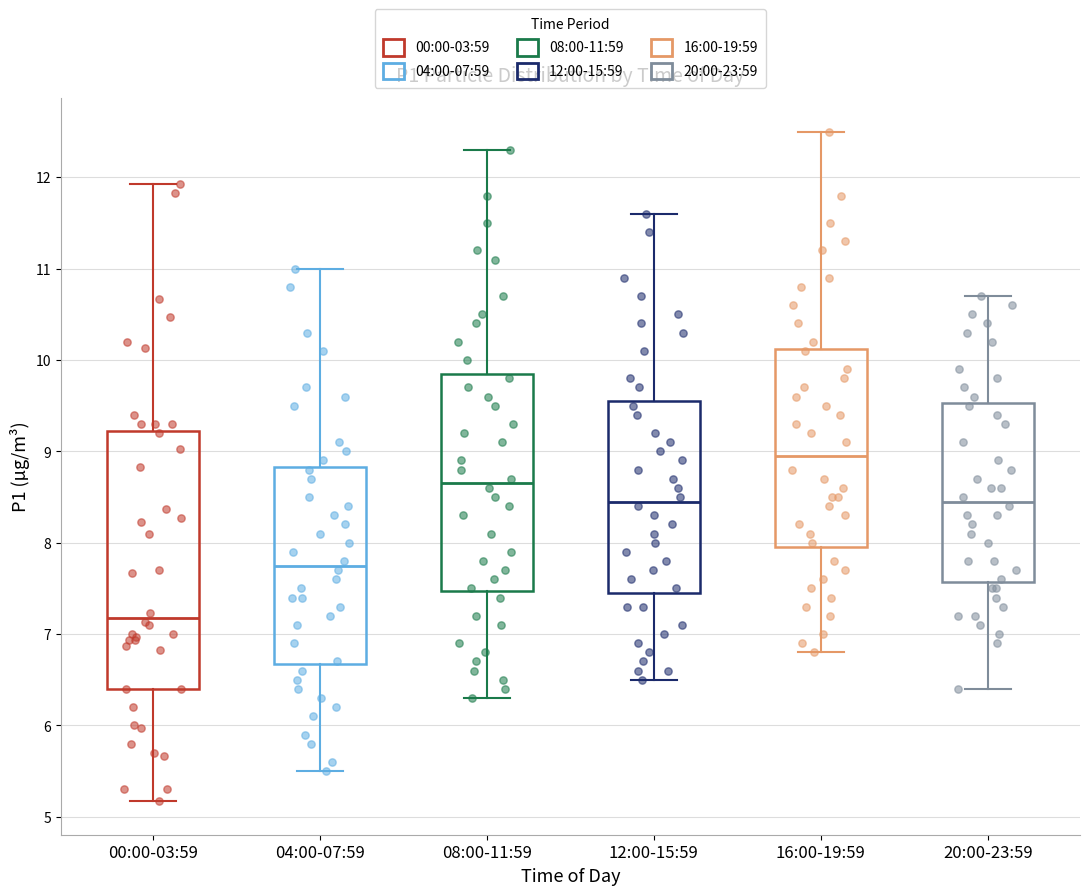

Reading left to right, read every box against the y-axis: the position of its median line, the range the box covers, and the ends of its whiskers. The values are not printed on the chart, so give them approximately, as read against the axis.

00:00-03:59: median 7.2, box 6.4 to 9.2, whiskers 5.2 to 11.9
04:00-07:59: median 7.8, box 6.7 to 8.8, whiskers 5.5 to 11.0
08:00-11:59: median 8.7, box 7.5 to 9.9, whiskers 6.3 to 12.3
12:00-15:59: median 8.5, box 7.5 to 9.6, whiskers 6.5 to 11.6
16:00-19:59: median 9.0, box 8.0 to 10.1, whiskers 6.8 to 12.5
20:00-23:59: median 8.5, box 7.6 to 9.5, whiskers 6.4 to 10.7